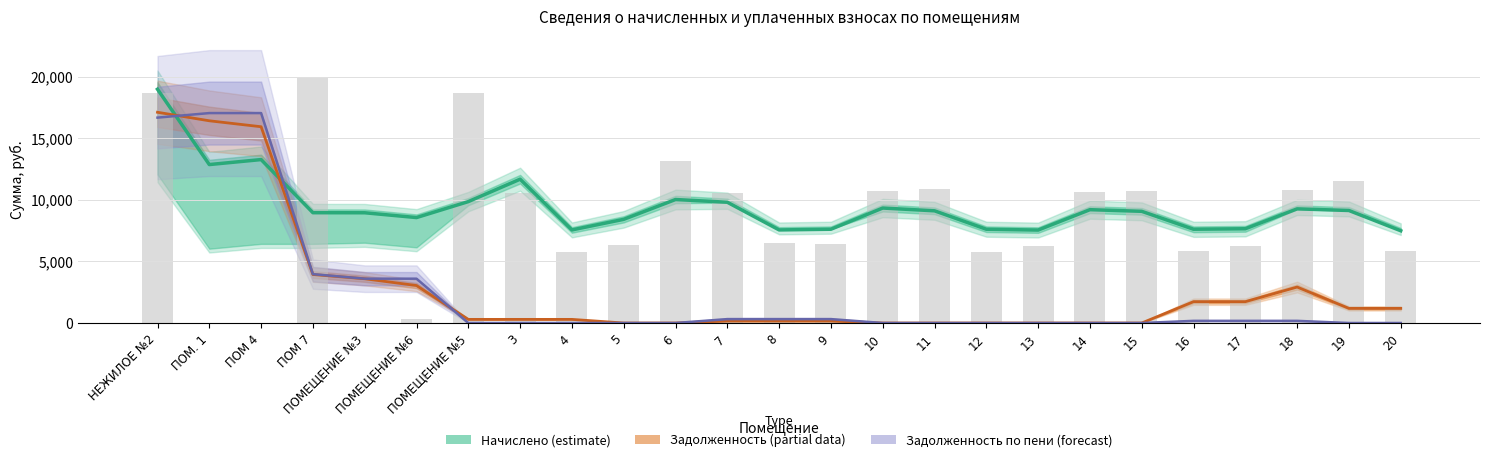

Reading left to right, transcribe all the data shown in this chart.

Начислено (estimate): НЕЖИЛОЕ №2=18969.6	ПОМ. 1=12856.3	ПОМ 4=13260.8	ПОМ 7=8949.8	ПОМЕЩЕНИЕ №3=8944.6	ПОМЕЩЕНИЕ №6=8555.5	ПОМЕЩЕНИЕ №5=9850.9	3=11668.5	4=7552.0	5=8412.2	6=10019.8	7=9799.7	8=7552.0	9=7608.3	10=9328.6	11=9103.4	12=7608.3	13=7541.8	14=9195.5	15=9062.4	16=7608.3	17=7649.3	18=9262.1	19=9129.0	20=7485.4
Задолженность (partial): НЕЖИЛОЕ №2=17099.5	ПОМ. 1=16408.2	ПОМ 4=15925.2	ПОМ 7=3934.1	ПОМЕЩЕНИЕ №3=3590.9	ПОМЕЩЕНИЕ №6=3039.2	ПОМЕЩЕНИЕ №5=293.5	3=293.5	4=293.5	5=0.0	6=0.0	7=157.9	8=157.9	9=157.9	10=0.0	11=0.0	12=0.0	13=0.0	14=0.0	15=0.0	16=1731.4	17=1731.4	18=2917.7	19=1186.2	20=1186.2
Задолженность по пени (forecast): НЕЖИЛОЕ №2=16664.8	ПОМ. 1=17033.7	ПОМ 4=17033.7	ПОМ 7=3964.9	ПОМЕЩЕНИЕ №3=3596.0	ПОМЕЩЕНИЕ №6=3596.0	ПОМЕЩЕНИЕ №5=-0.0	3=-0.0	4=-0.0	5=-0.0	6=-0.0	7=315.7	8=315.7	9=315.7	10=-0.0	11=-0.0	12=-0.0	13=-0.0	14=-0.0	15=-0.0	16=174.5	17=174.5	18=174.5	19=-0.0	20=-0.0
Уплачено: НЕЖИЛОЕ №2=18647.0	ПОМ. 1=0.0	ПОМ 4=0.0	ПОМ 7=19860.5	ПОМЕЩЕНИЕ №3=0.0	ПОМЕЩЕНИЕ №6=291.8	ПОМЕЩЕНИЕ №5=18693.1	3=10567.7	4=5744.6	5=6343.7	6=13148.2	7=10567.7	8=6482.4	9=6405.1	10=10736.6	11=10844.2	12=5729.3	13=6251.5	14=10644.5	15=10690.6	16=5852.2	17=6241.3	18=10813.4	19=11511.8	20=5882.9